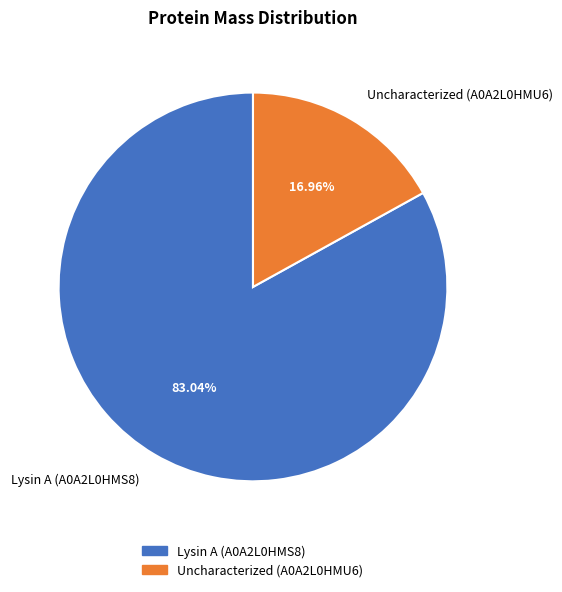

Between Lysin A (A0A2L0HMS8) and Uncharacterized (A0A2L0HMU6), which is larger?

Lysin A (A0A2L0HMS8)